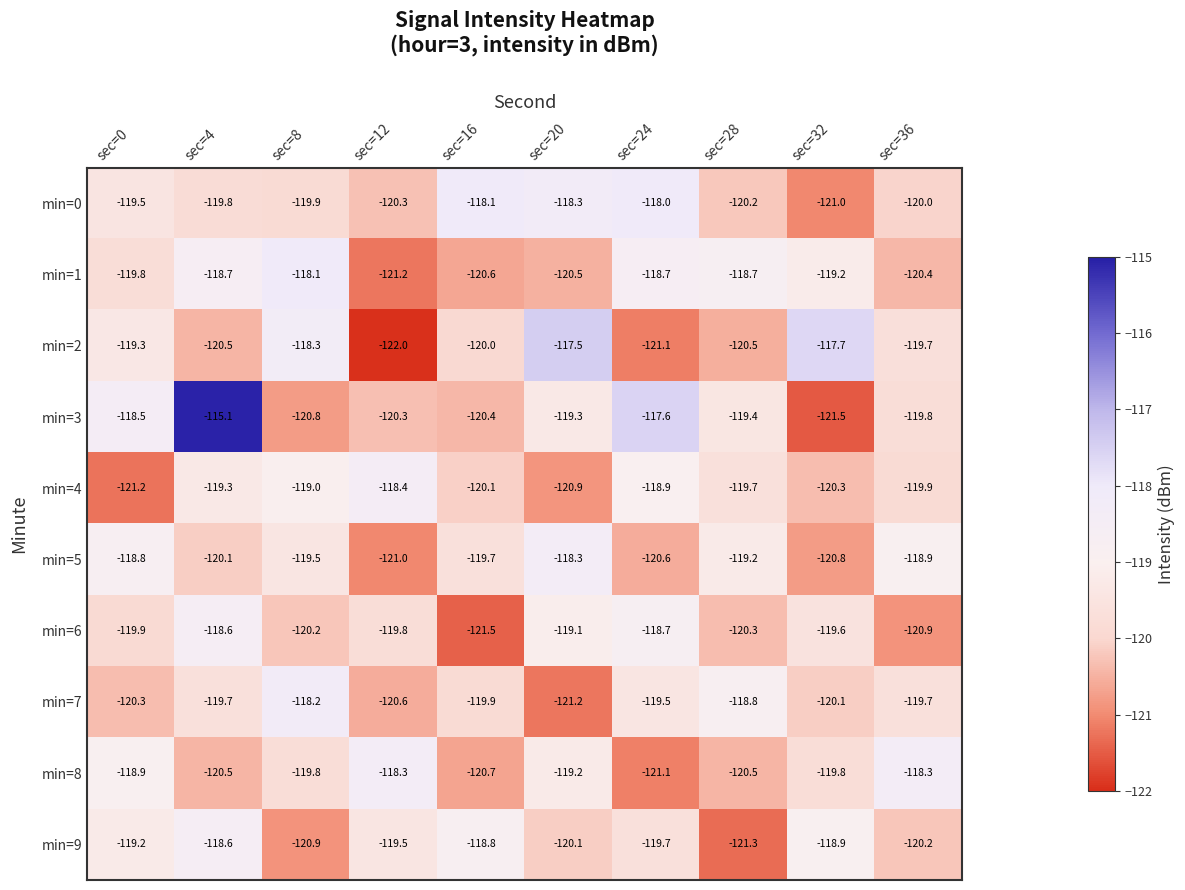

What is the difference between the highest and lowest values at sec=12?

3.7